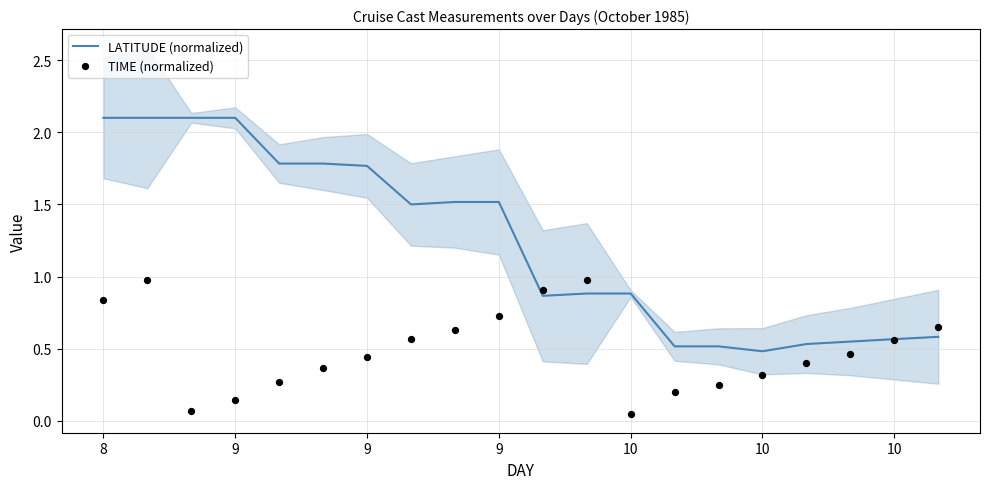

At how many categories does at least one series exceed 0?

20